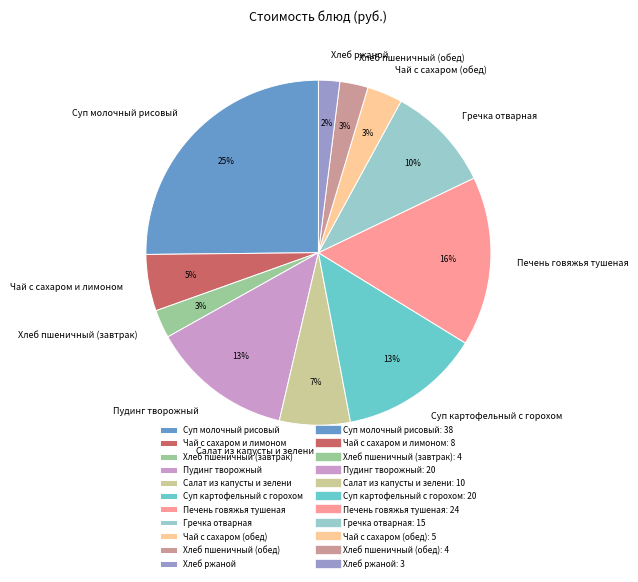

Do Гречка отварная and Хлеб ржаной together represent more than half of the pie?

No